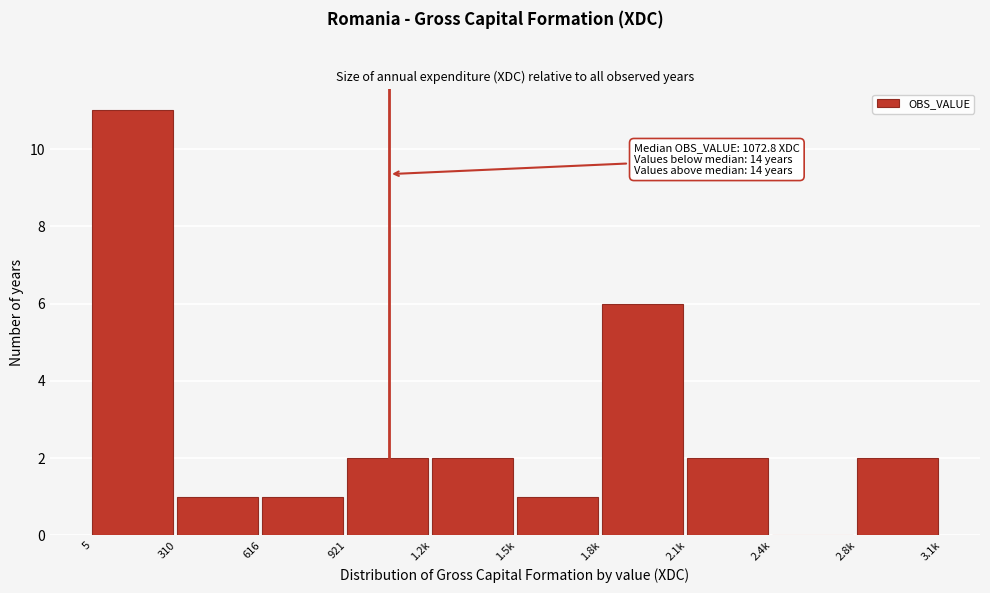

Reading right to left, transcribe all the data shown in this chart.

2.8k=2	2.4k=0	2.1k=2	1.8k=6	1.5k=1	1.2k=2	921=2	616=1	310=1	5=11